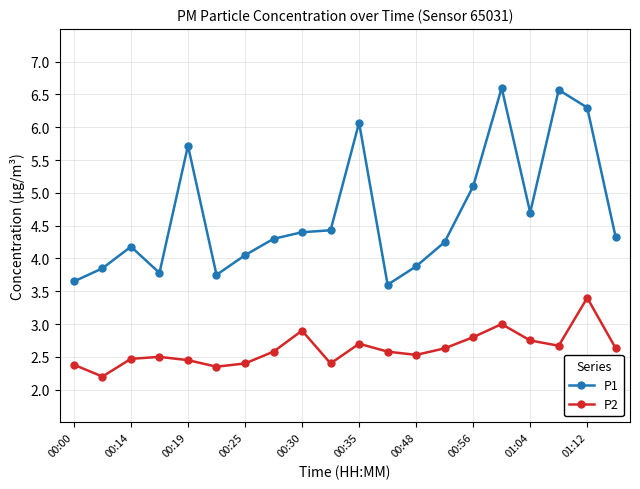

True or false: P1 and P2 intersect in this chart.

False